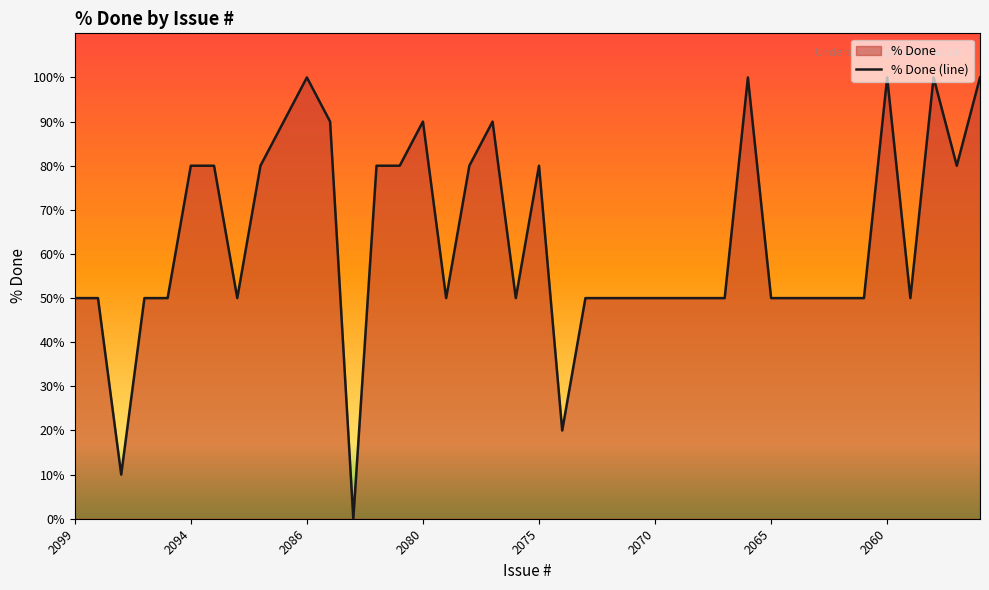

Rank the categories by value from highest to lowest.

2086, 2066, 2060, 2058, 2056, 2087, 2084, 2080, 2077, 2094, 2093, 2090, 2082, 2081, 2078, 2075, 2057, 2099, 2098, 2096, 2095, 2092, 2079, 2076, 2073, 2072, 2071, 2070, 2069, 2068, 2067, 2065, 2064, 2063, 2062, 2061, 2059, 2074, 2097, 2083